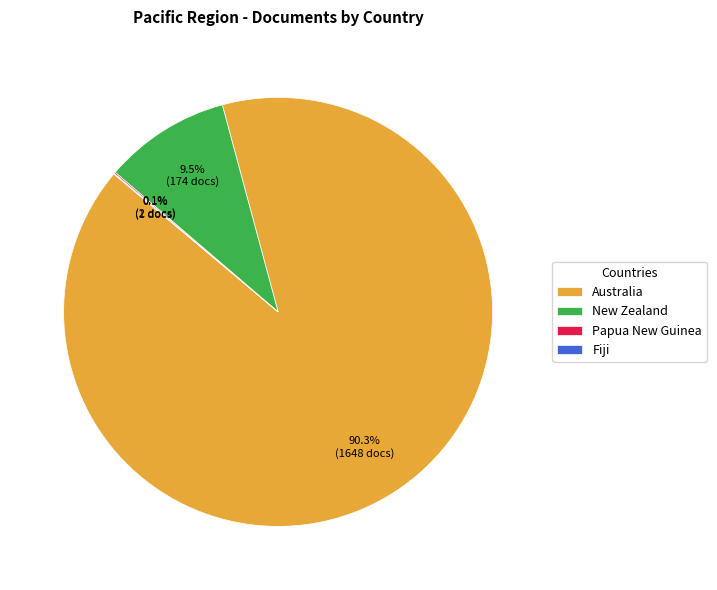

How much of the chart is everything except New Zealand?

90.5%